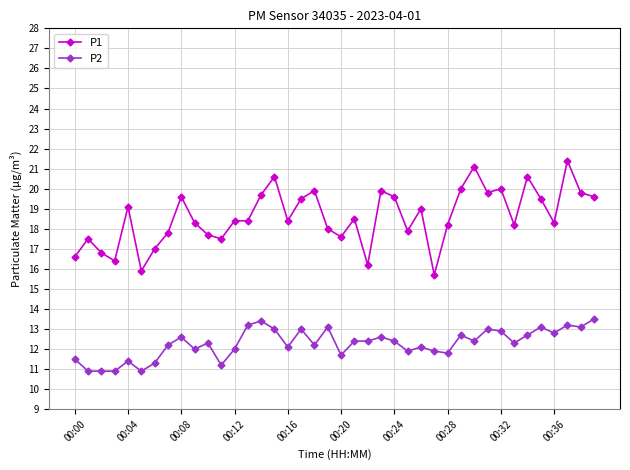

List the series in order of their overall mean, highest first.

P1, P2